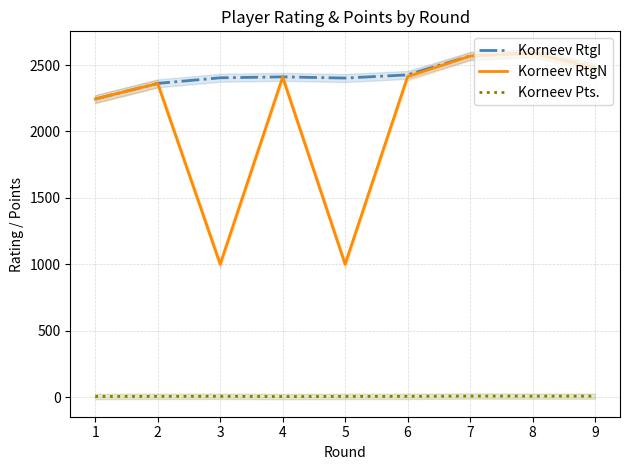

How many distinct data groups are displayed?

3